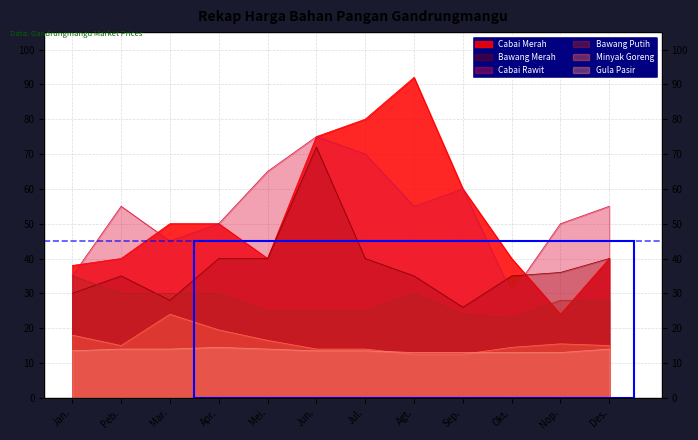

How many data points in Gula Pasir are above 13?

8